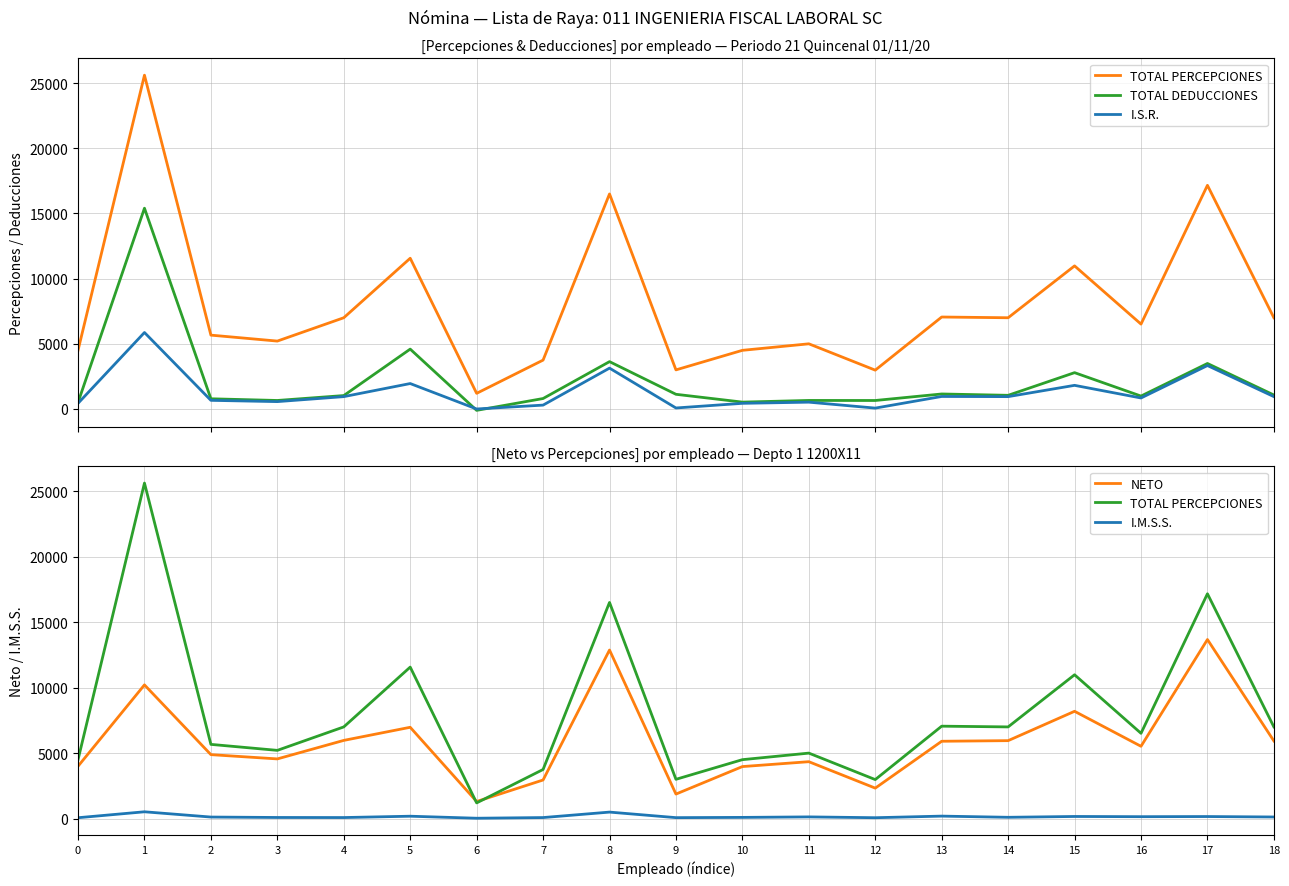

What is the approximate value of I.M.S.S. at 11?

131.6